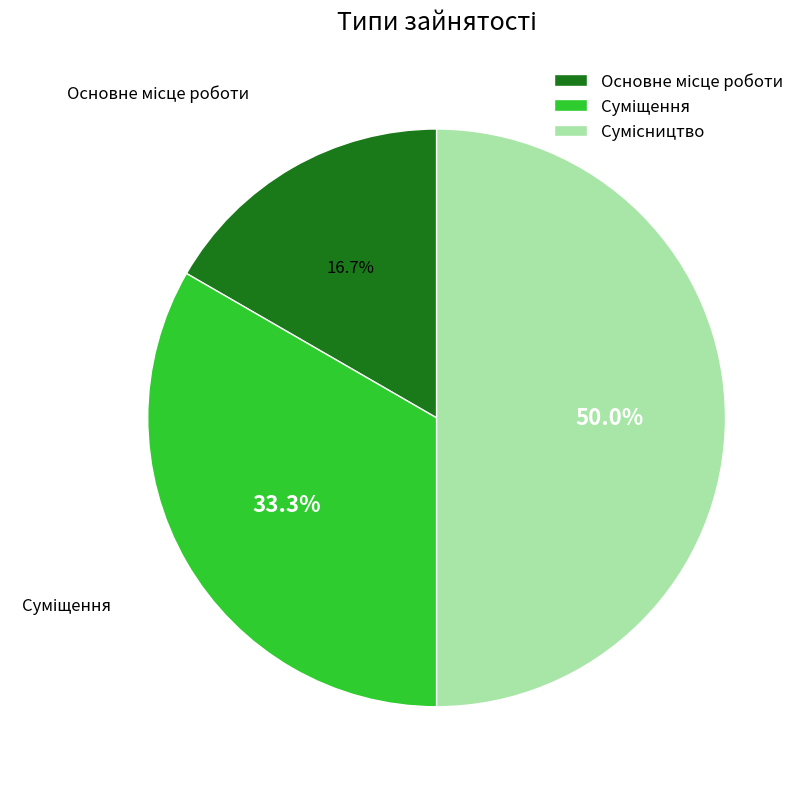

Do Сумісництво and Основне місце роботи together represent more than half of the pie?

Yes